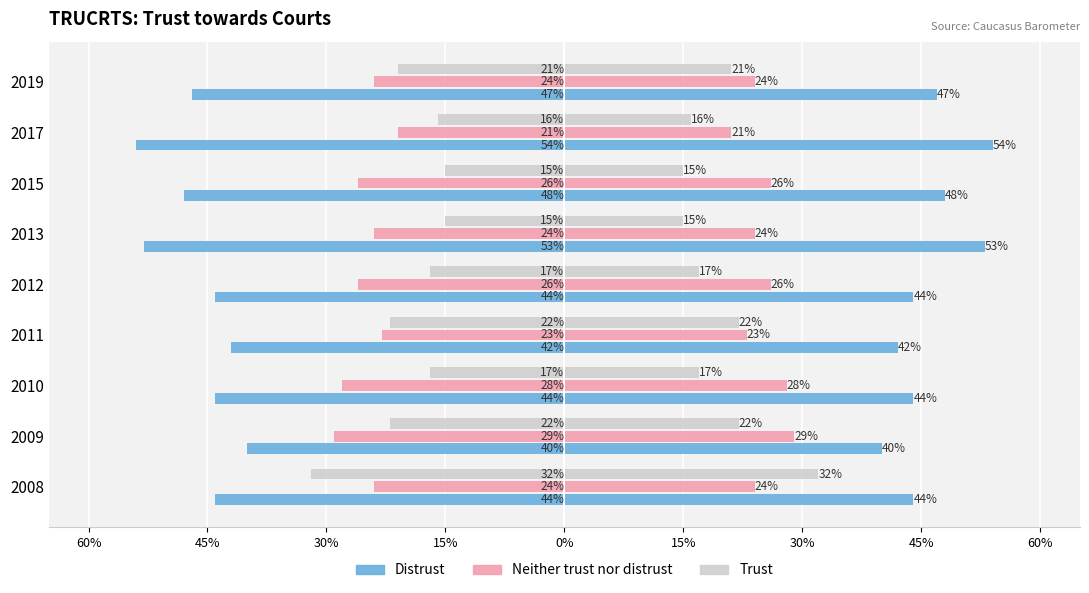

Reading right to left, extract all data points from this chart.

Distrust: -47	-54	-48	-53	-44	-42	-44	-40	-44
Neither trust nor distrust: -24	-21	-26	-24	-26	-23	-28	-29	-24
Trust: -21	-16	-15	-15	-17	-22	-17	-22	-32